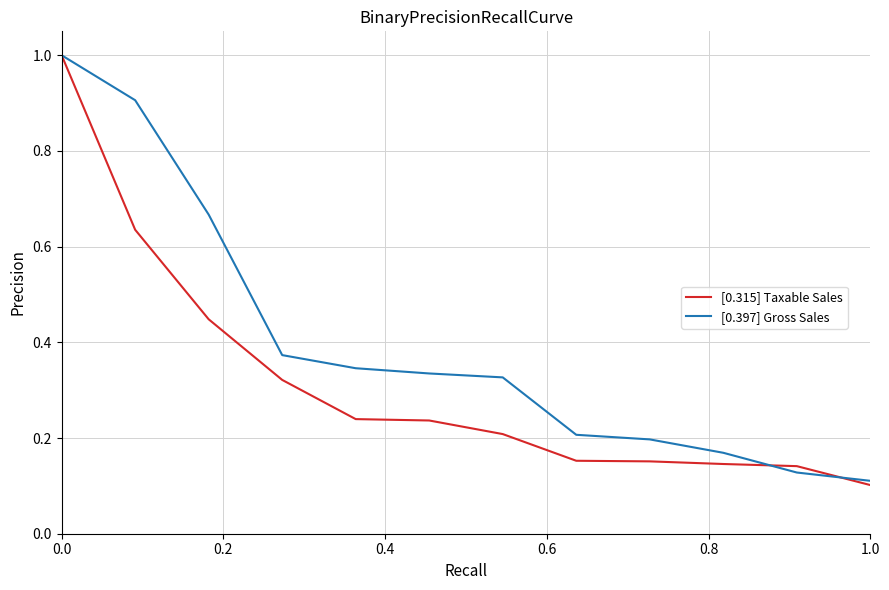

List the series in order of their overall mean, highest first.

[0.397] Gross Sales, [0.315] Taxable Sales